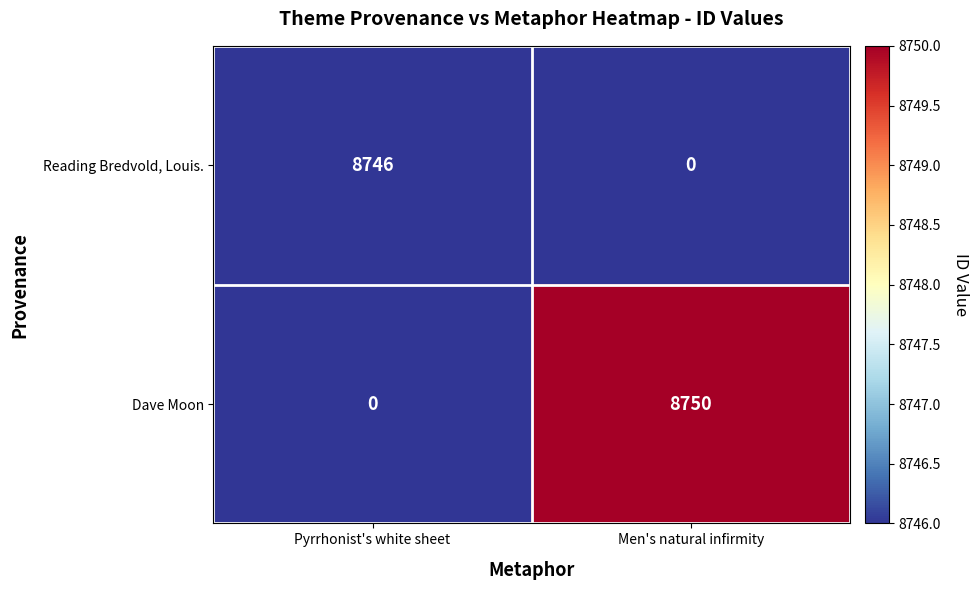

What is the approximate value of Dave Moon at Men's natural infirmity?

8750